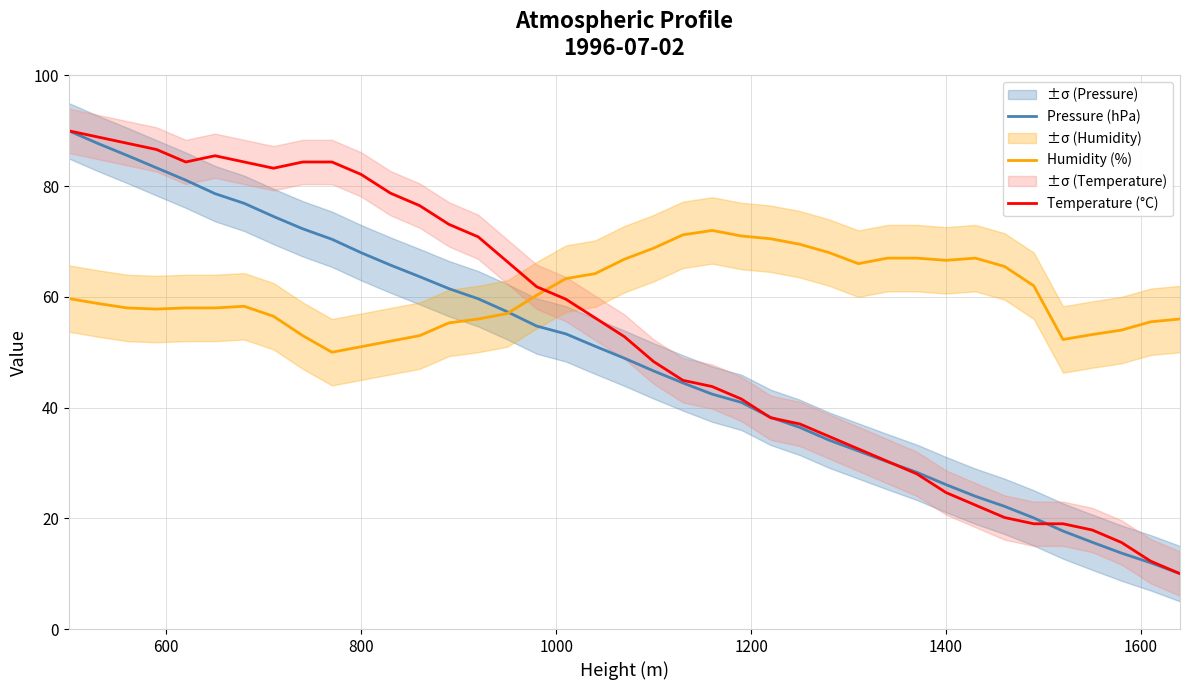

What is the maximum value for Humidity (%)?

72.0